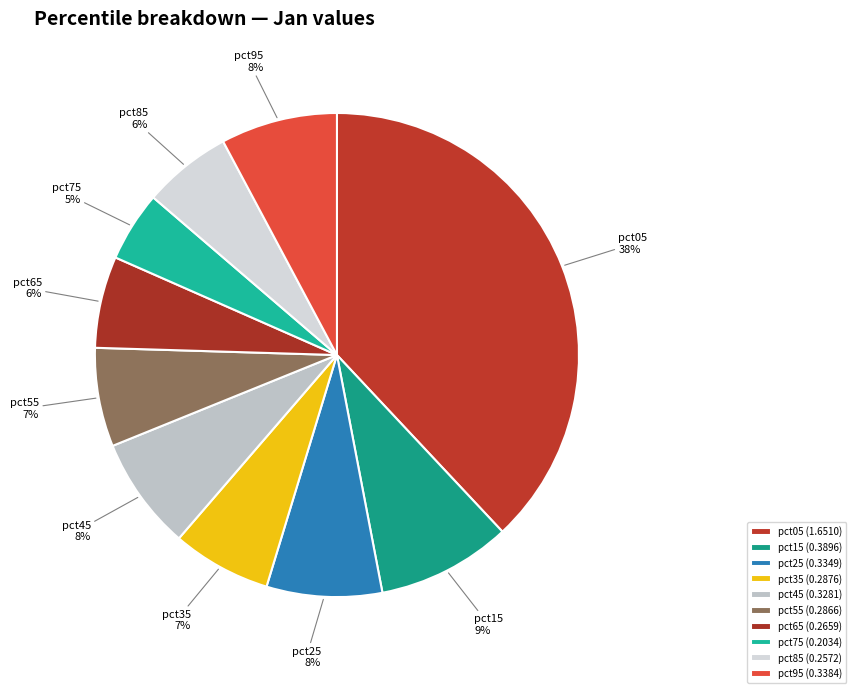

To the nearest percent, what is the combined percentage of pct85 and pct75?

11%